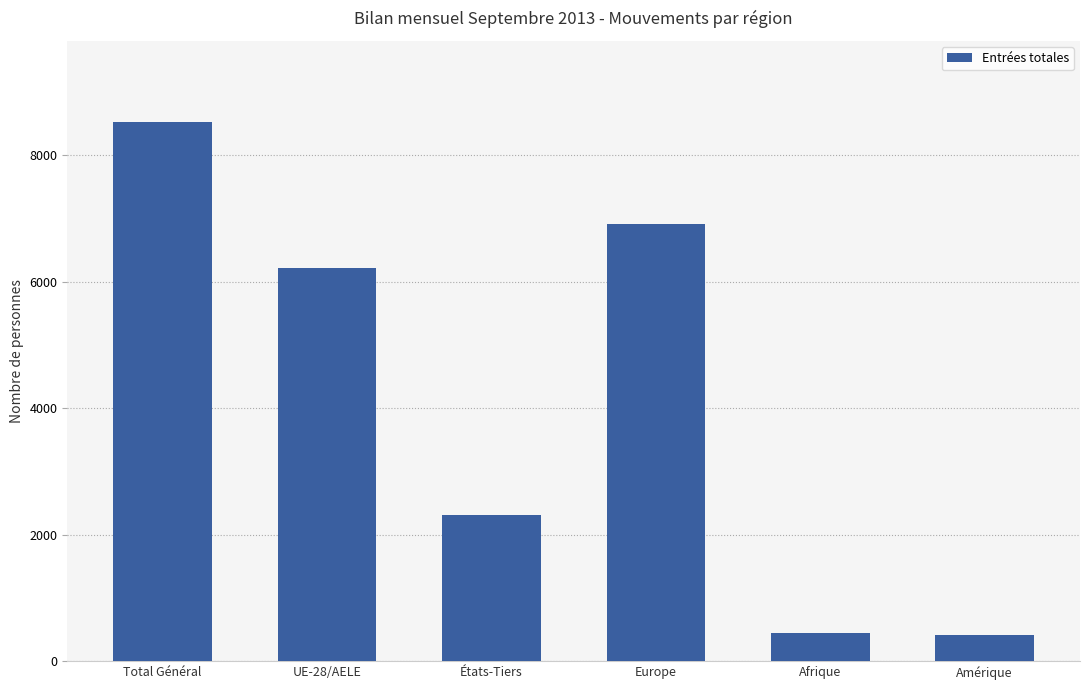

What is the greatest value displayed?

8533